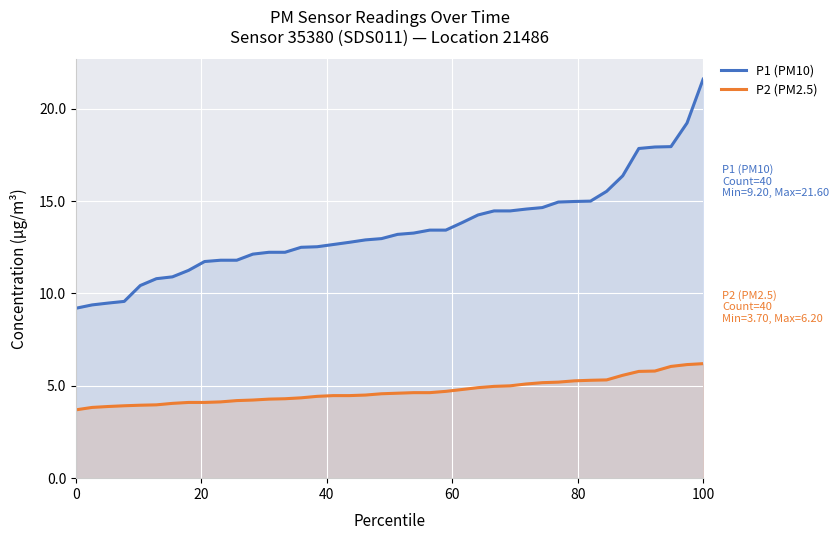

How many lines are shown in the chart?

2